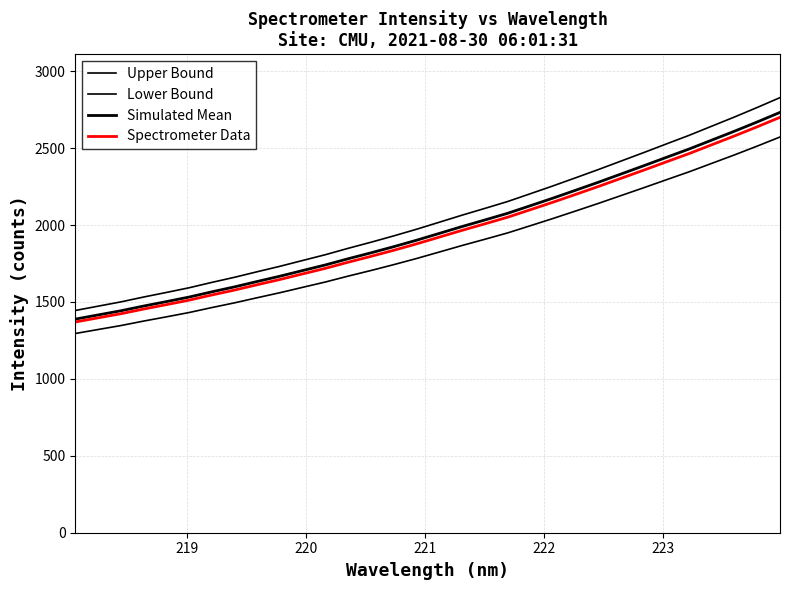

How many values in the Spectrometer Data series exceed 1921?

16